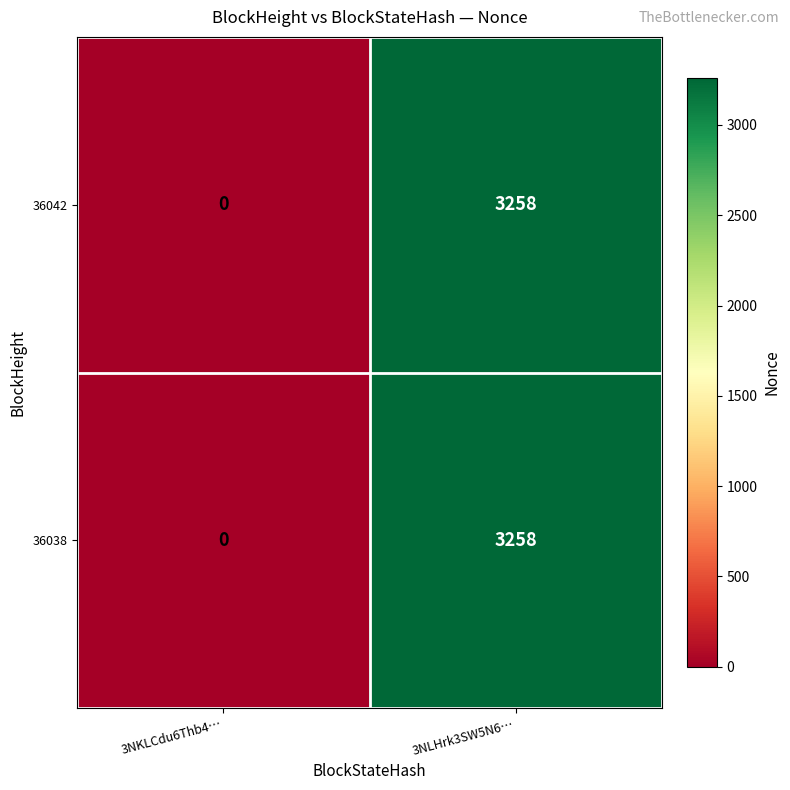

Is the value of 36038 at 3NLHrk3SW5N6… greater than the value of 36042 at 3NKLCdu6Thb4…?

Yes